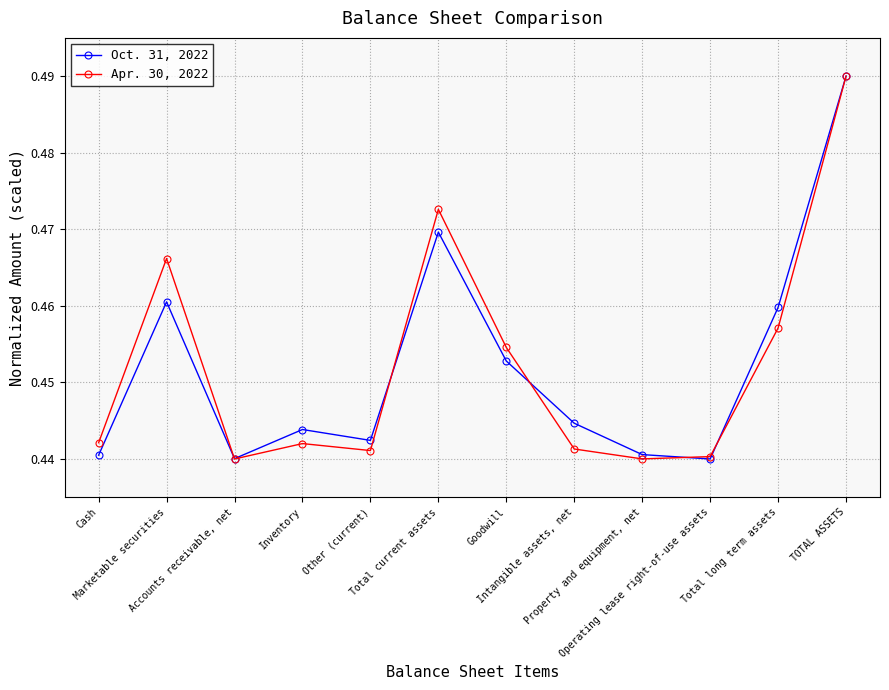

Does the chart display data point markers on the line(s)?

Yes